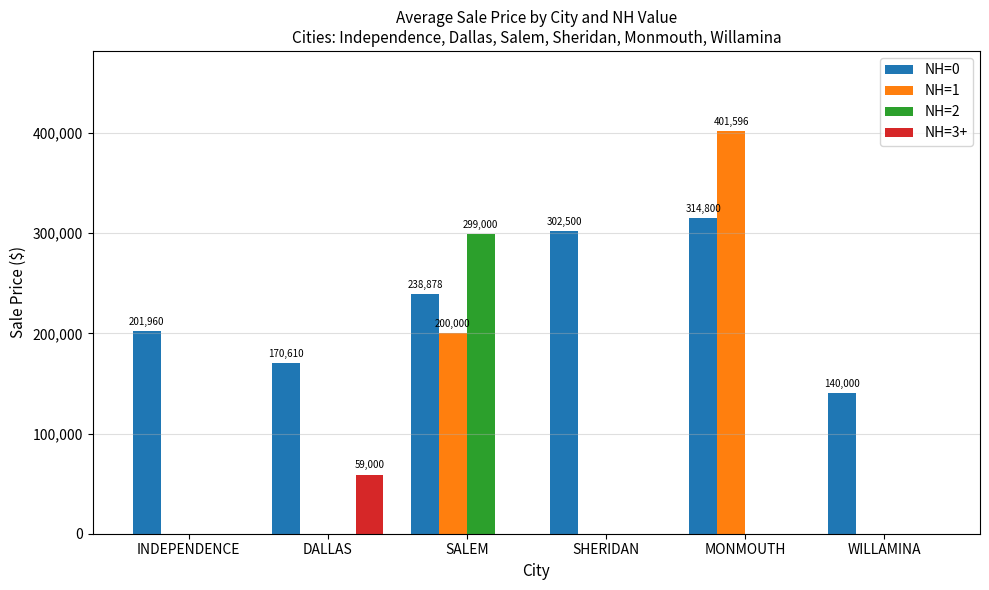

Is it true that NH=1 equals 175149.7 at MONMOUTH?

False